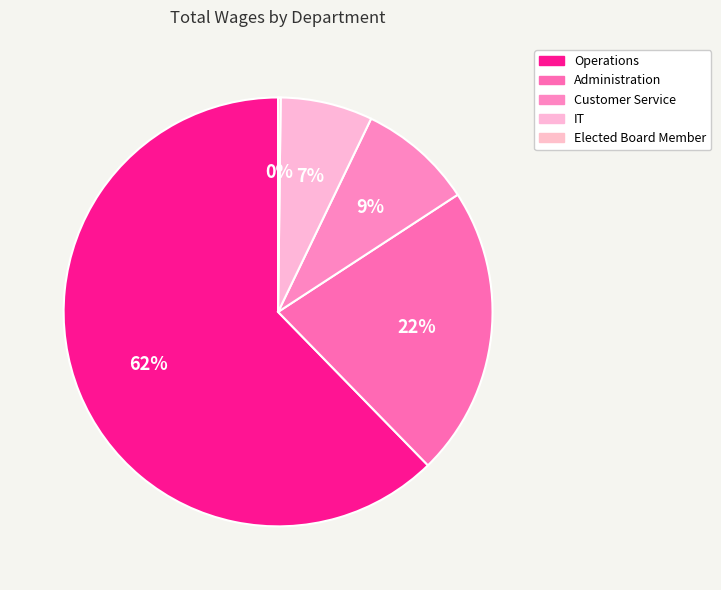

Which has a higher value, Elected Board Member or IT?

IT